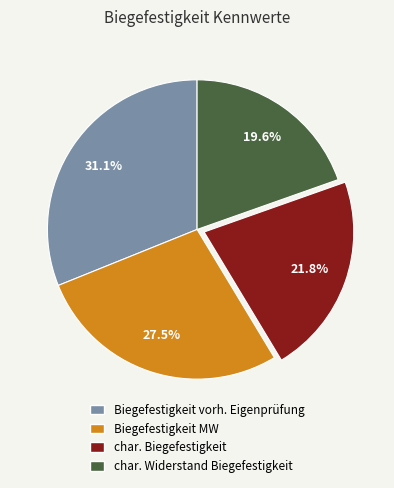

What is the ratio of the value at Biegefestigkeit vorh. Eigenprüfung to the value at char. Biegefestigkeit?

1.4